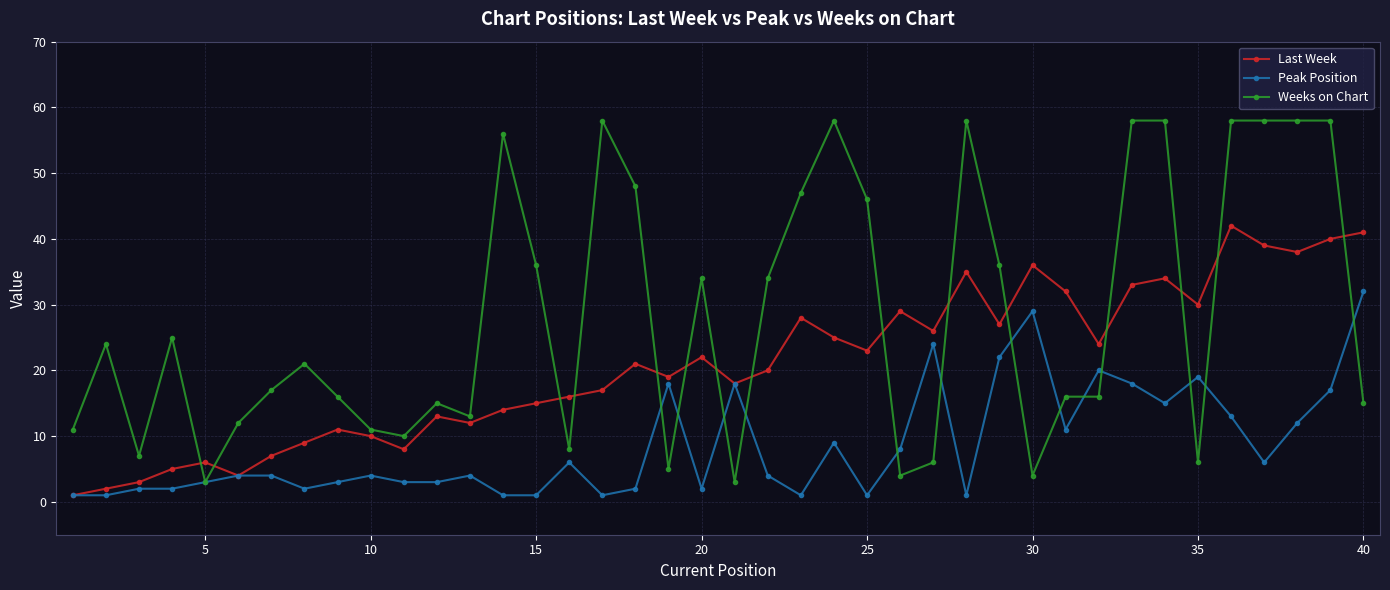

At how many categories does at least one series exceed 54?

10